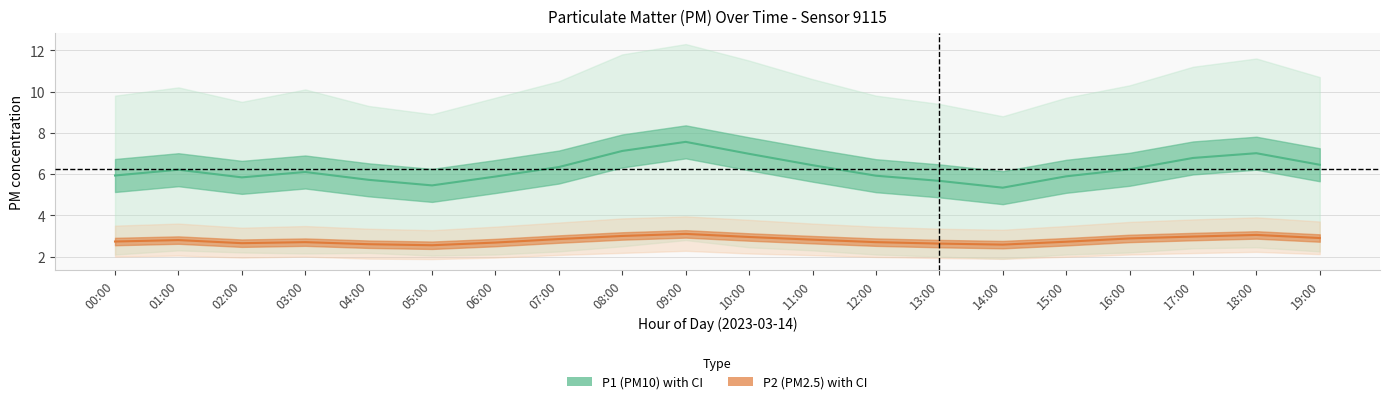

Rank the series by their average value, from lowest to highest.

P2 (PM2.5), P1 (PM10)